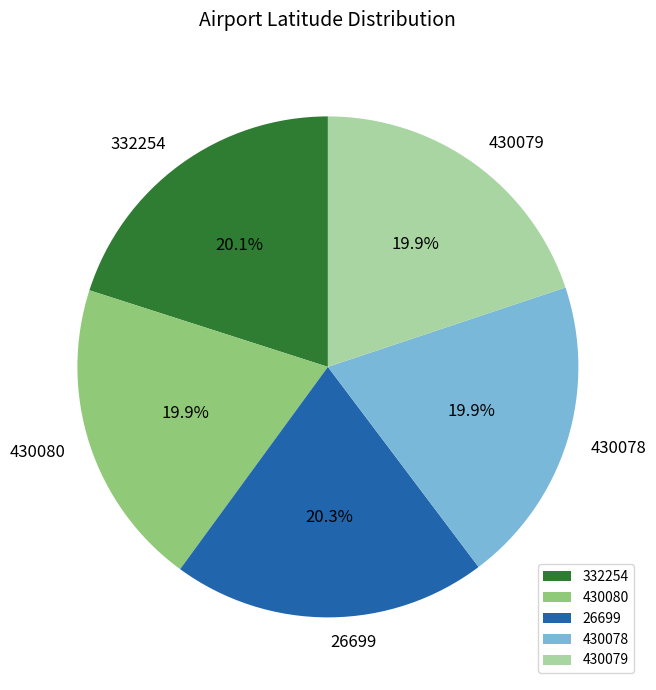

Is 430079 the majority of the pie?

No